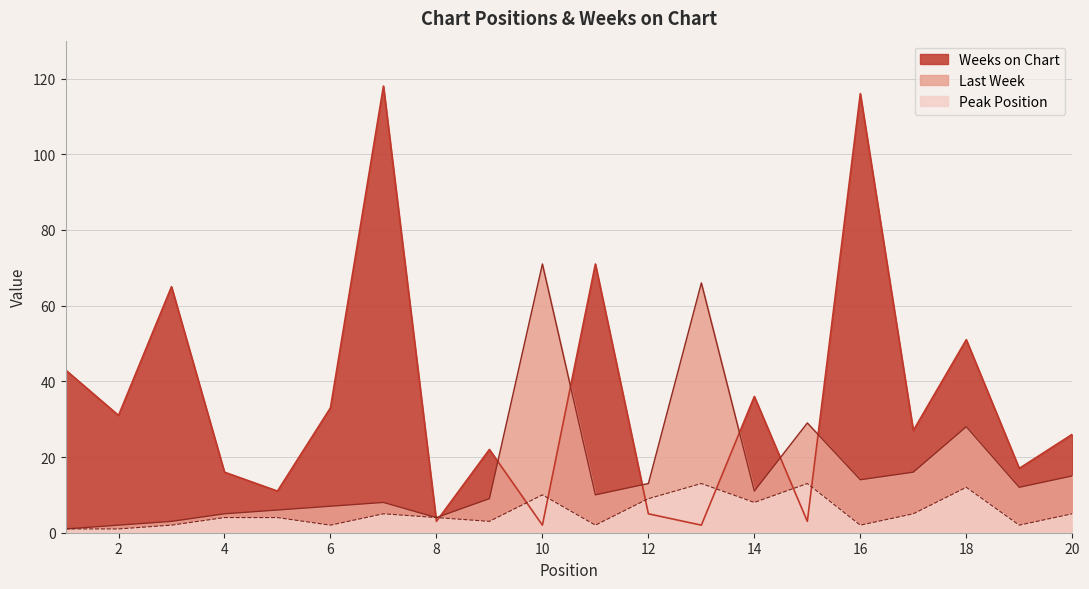

At how many categories does at least one series exceed 44?

7